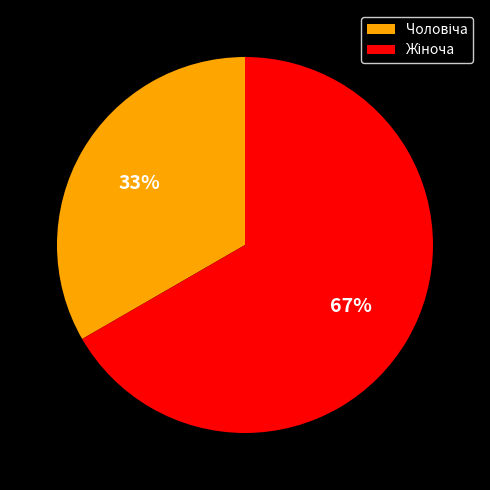

Count the number of slices in the pie.

2